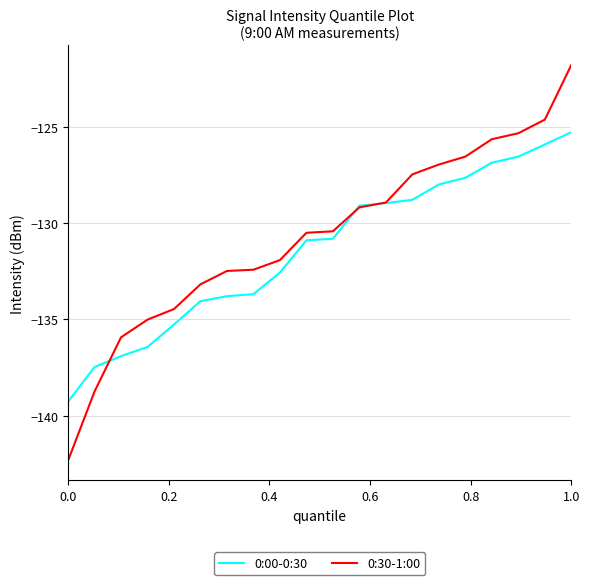

True or false: 0:00-0:30 has more than 2 interior local peaks.

False